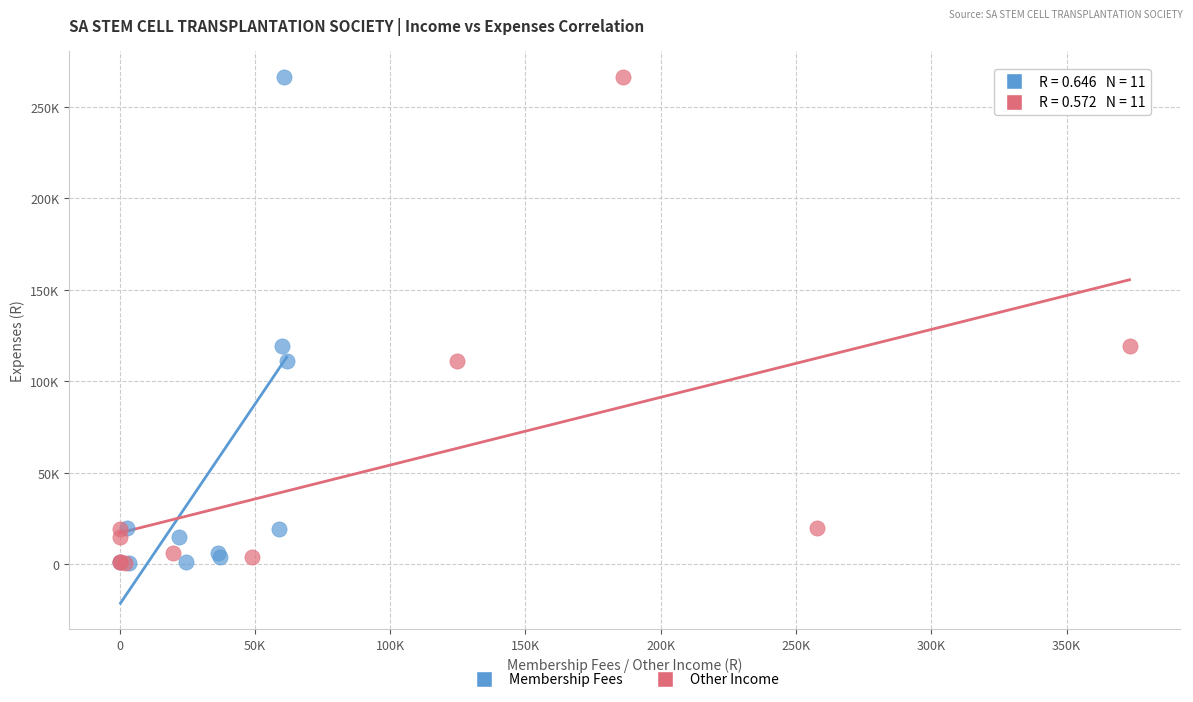

What are all the series names shown in the legend?

Membership Fees, Other Income